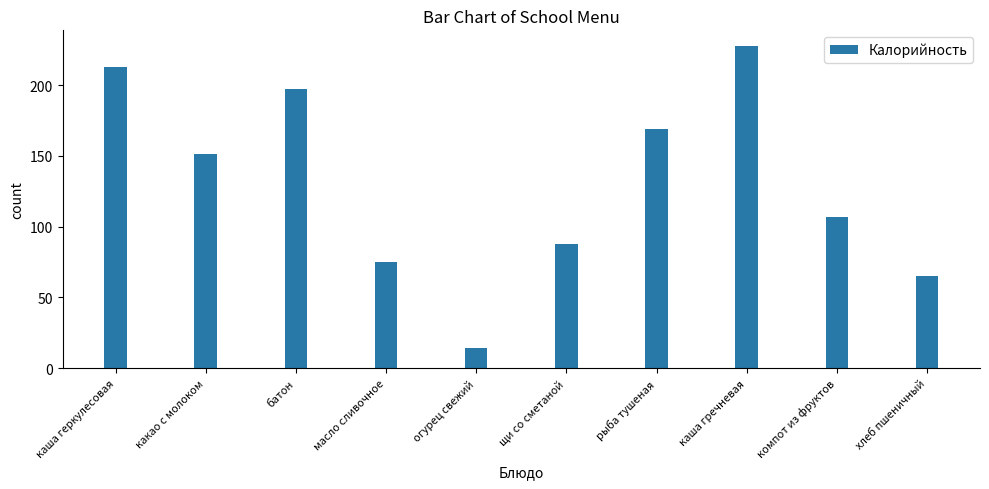

The value at батон is 291.4. True or false?

False